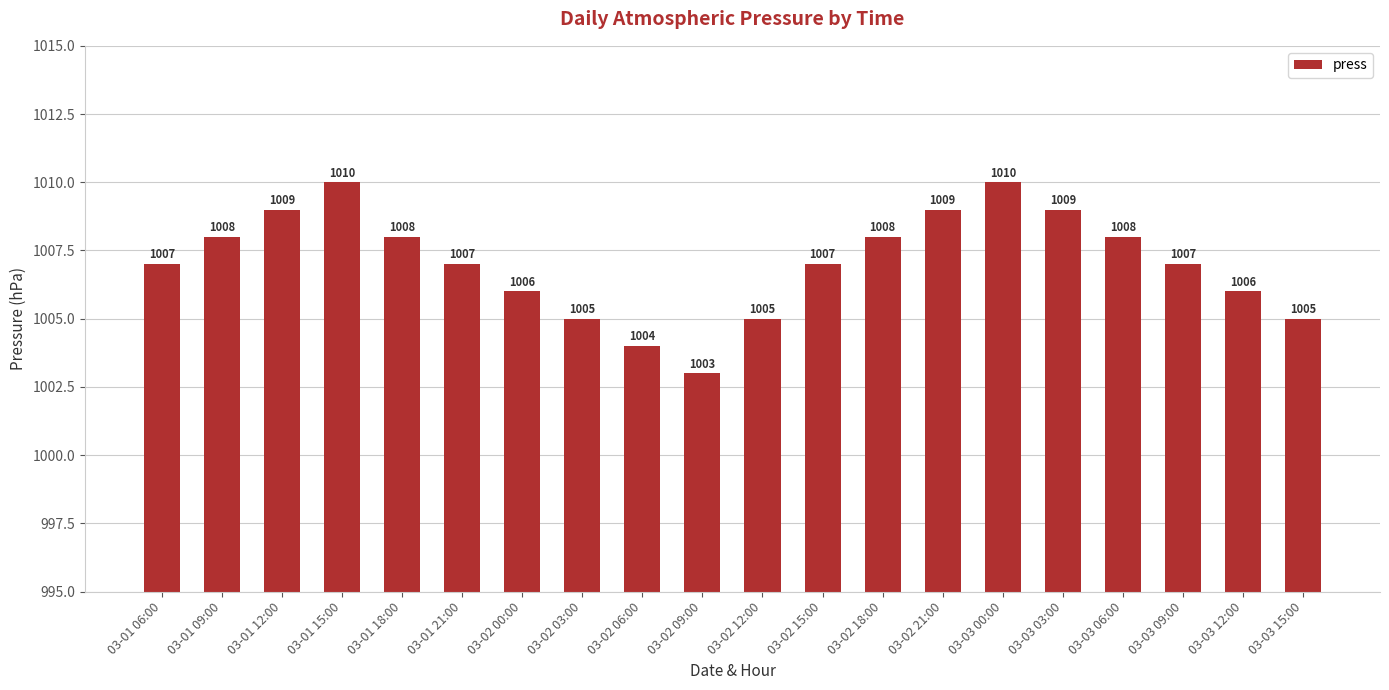

The chart shows a value of 1005 at 03-02 12:00. True or false?

True